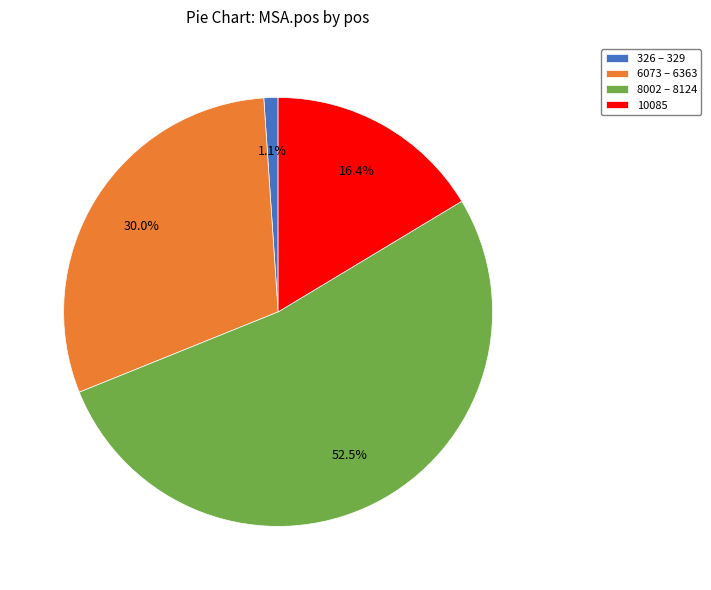

How many segments does this pie chart have?

4